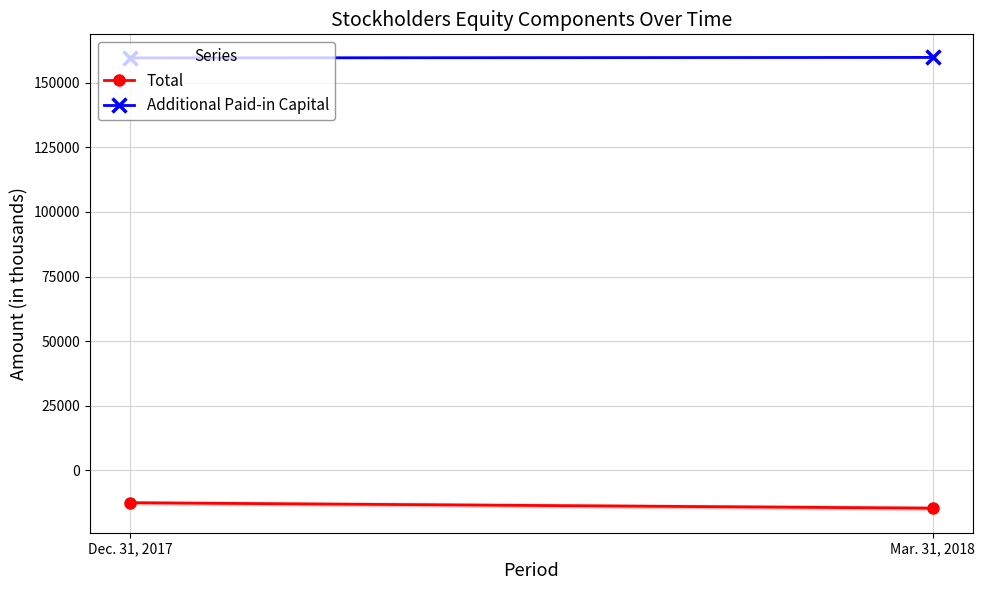

Rank the series by their maximum value, from lowest to highest.

Total, Additional Paid-in Capital